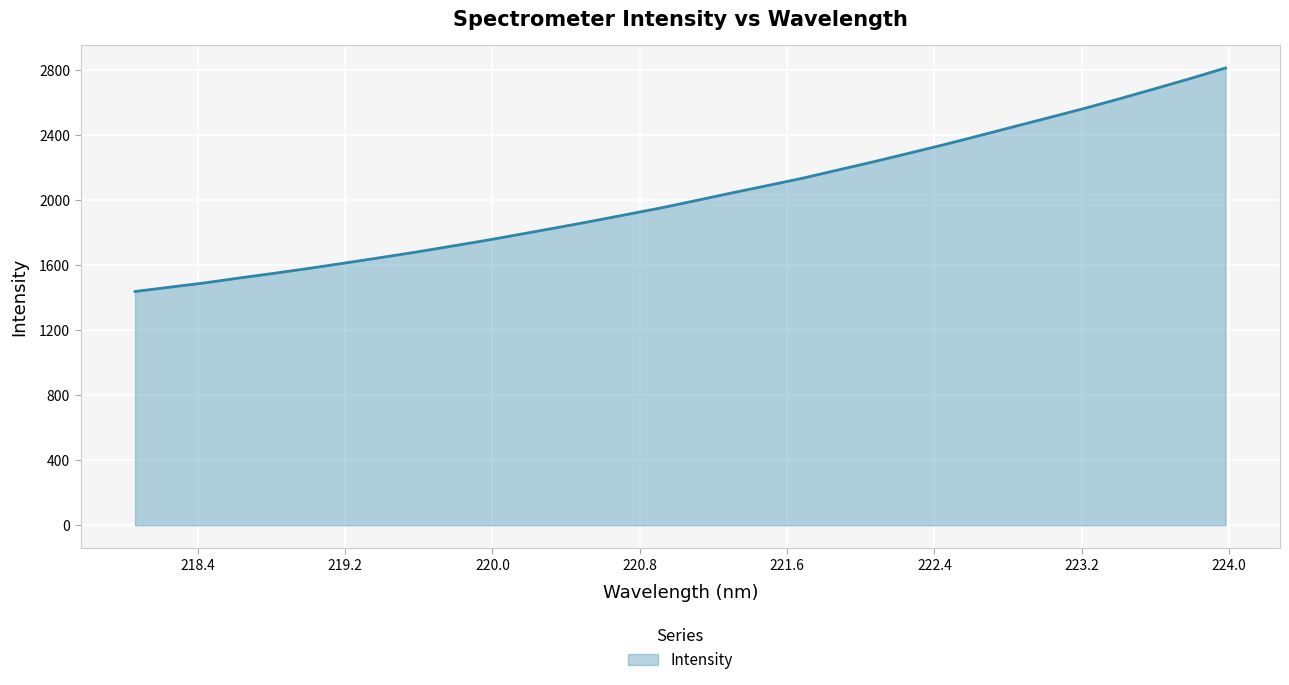

What is the greatest value displayed?

2811.6